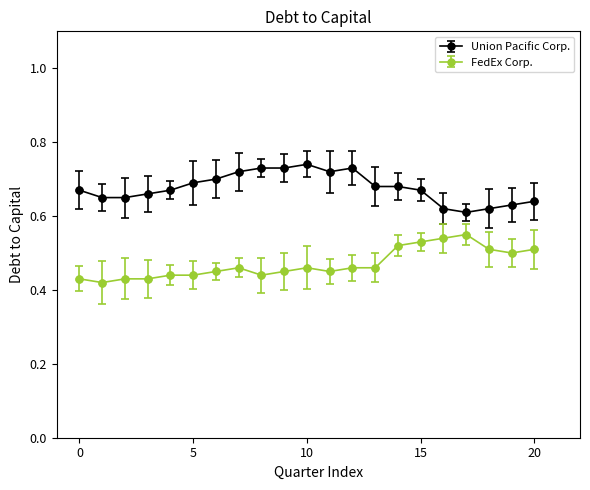

What is the sum of all Union Pacific Corp. values?

14.2